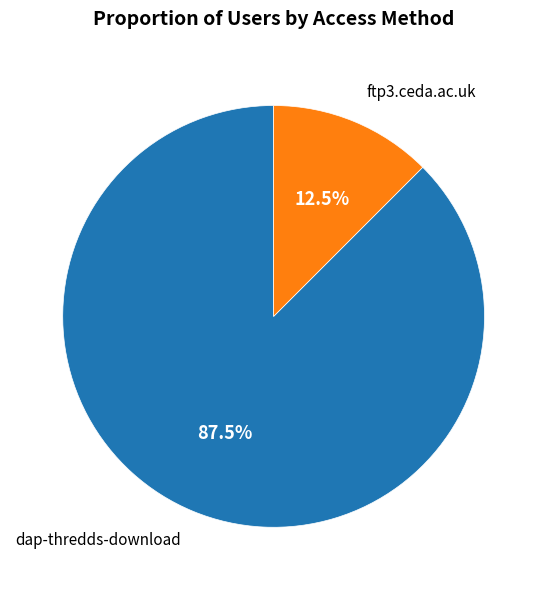

To the nearest percent, what is the average slice percentage?

50%